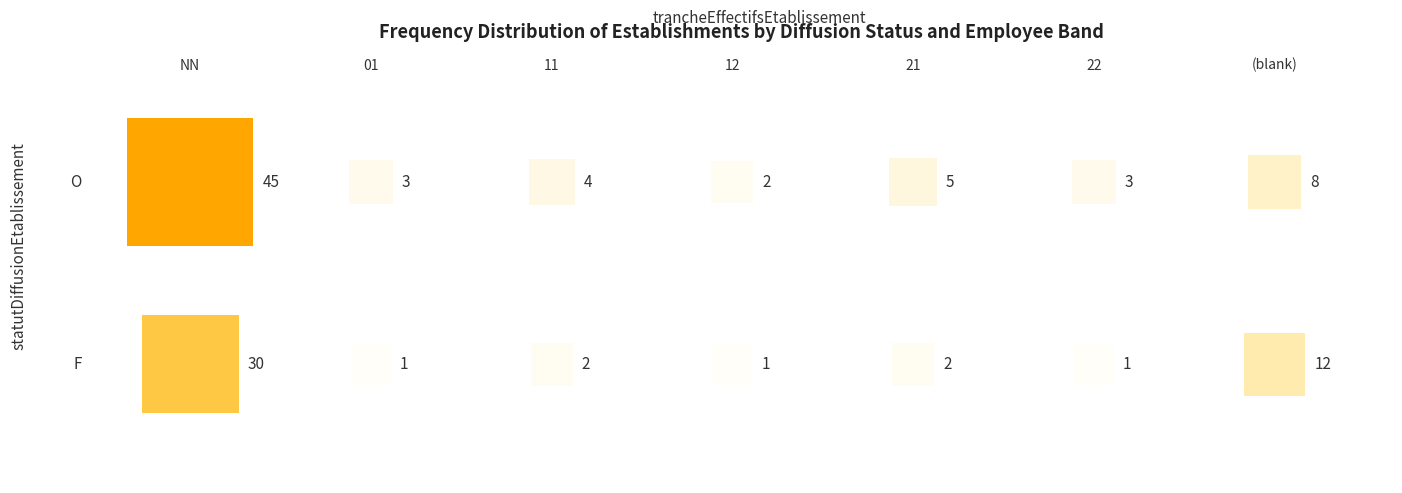

Which series has the largest total across all categories?

O